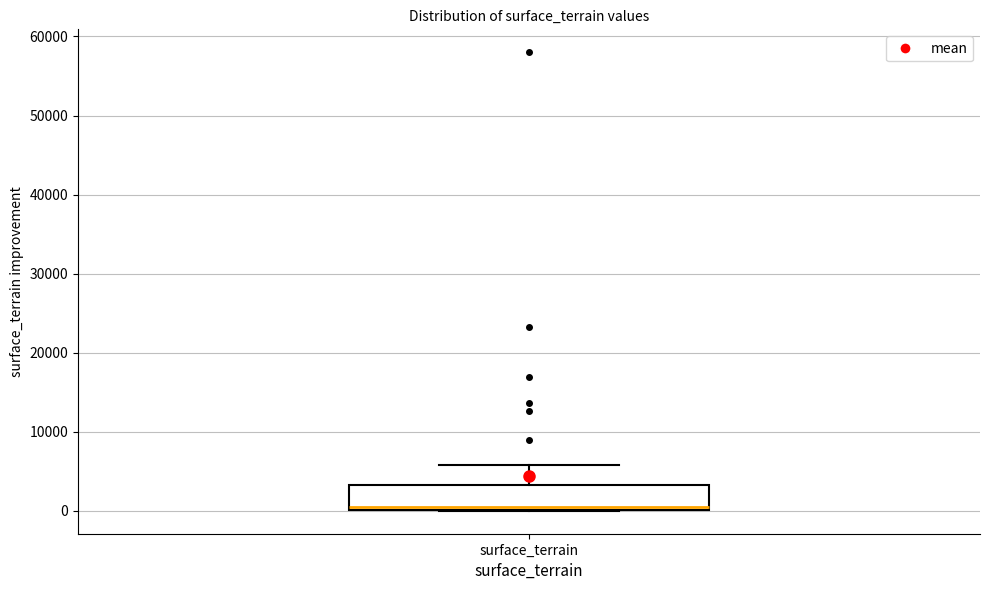

Transcribe this box plot: give where the median line is, the range the box spans, and where the two whiskers end, as read against the y-axis. The values are not printed on the chart, so give them approximately, as read against the axis.

median 0 (just above the box's lower edge), box 0 to 3000, whiskers 0 to 6000